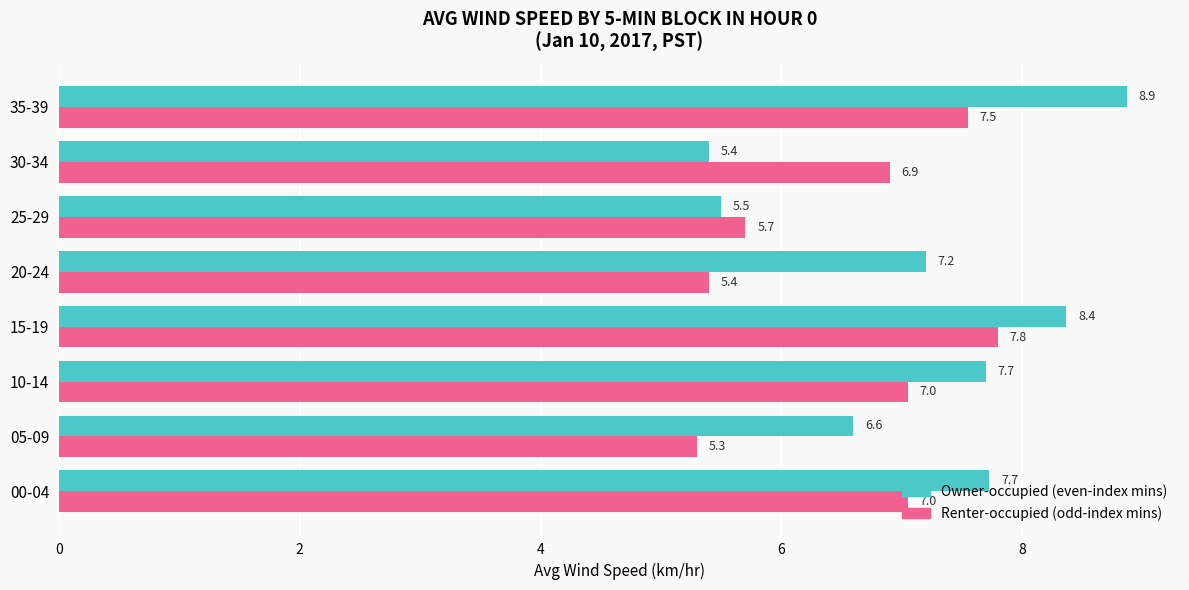

How many series are shown in this chart?

2